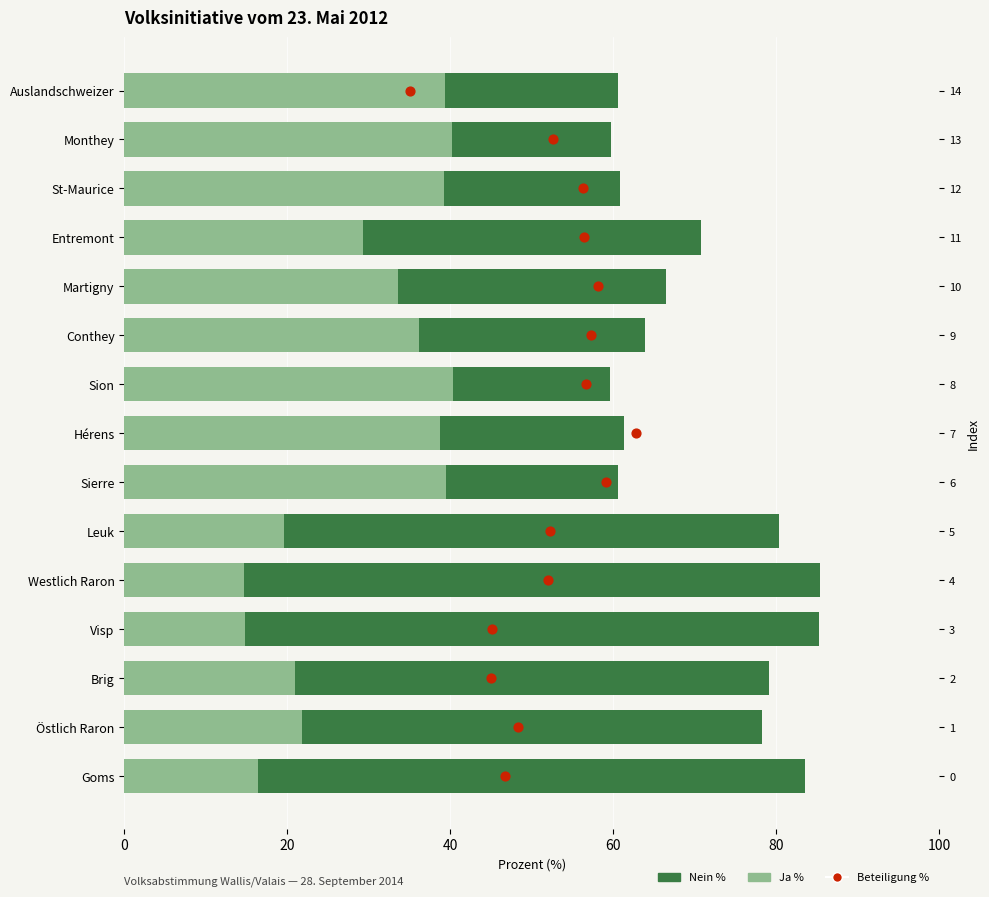

Is the value of Beteiligung % at 20 greater than the value of Ja % at 12?

No